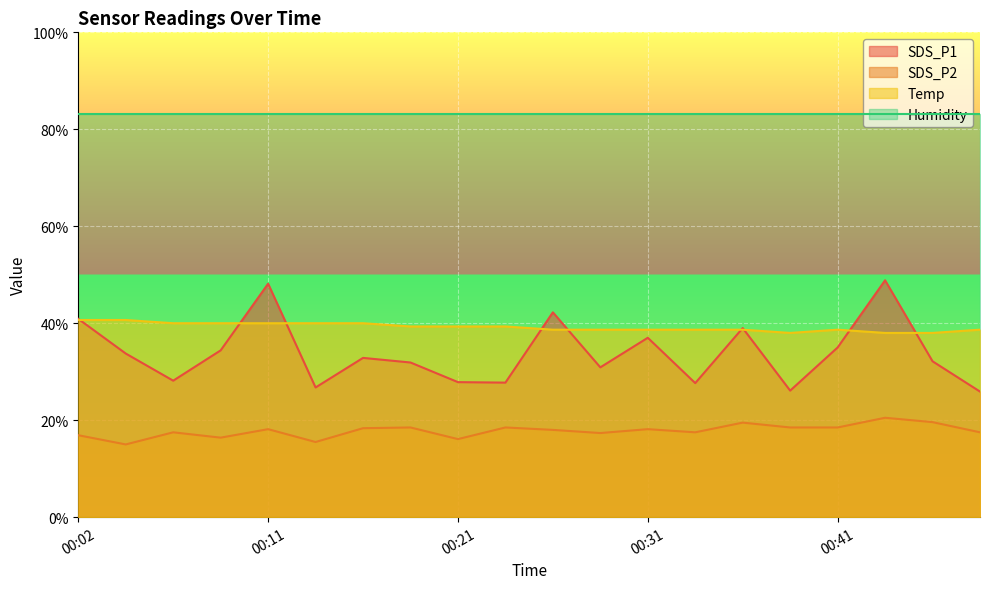

Does the chart display data point markers on the line(s)?

No